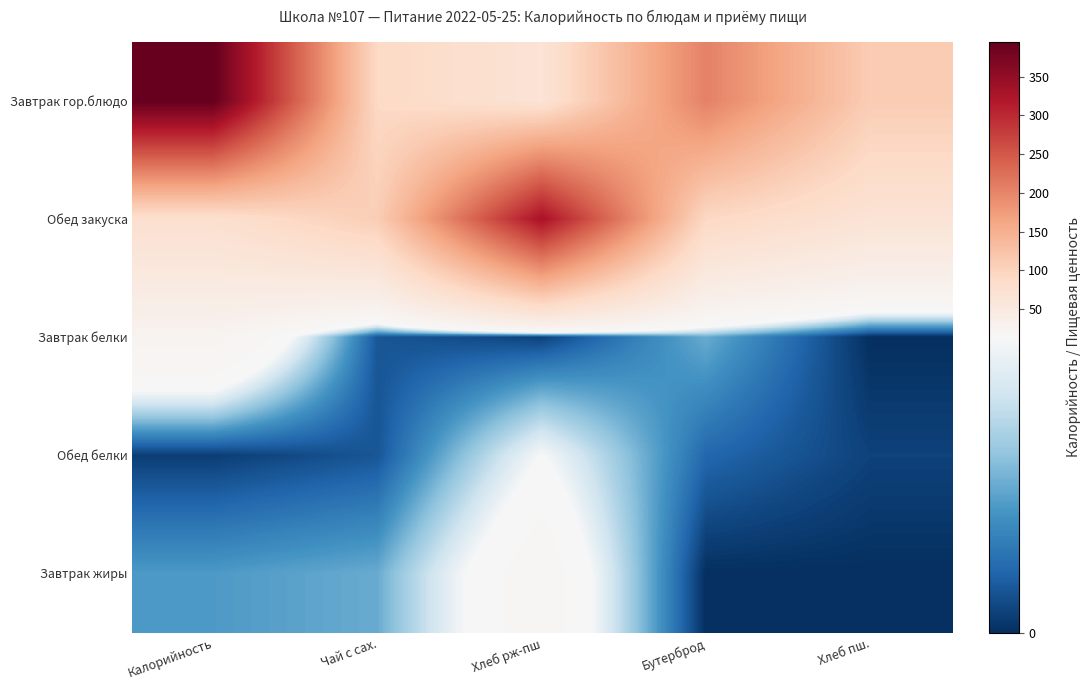

Which series has the widest spread of values?

Завтрак гор.блюдо